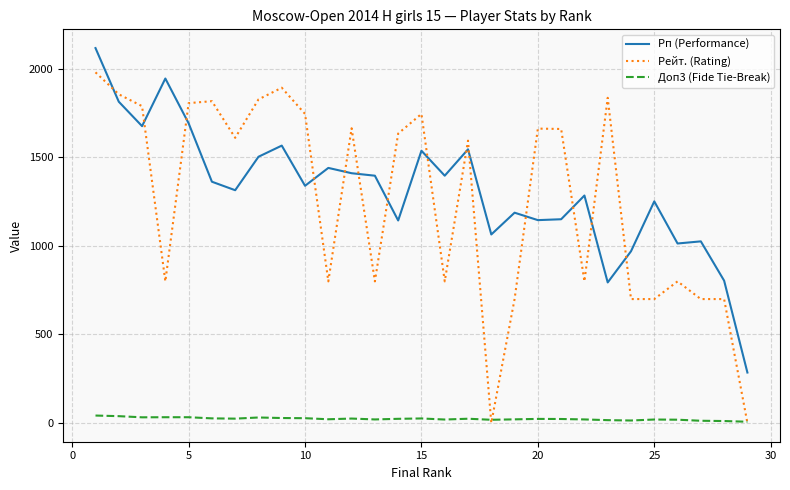

What are all the series names shown in the legend?

Рп (Performance), Рейт. (Rating), Доп3 (Fide Tie-Break)